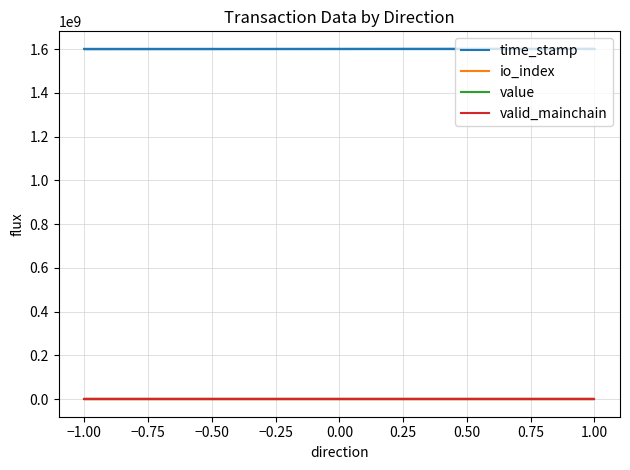

What is the maximum value for io_index?

5.0